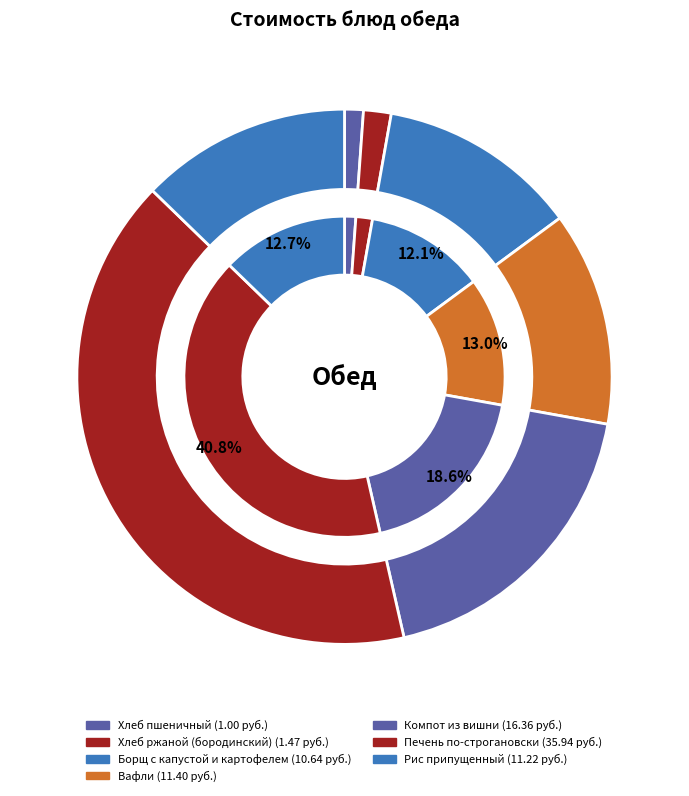

Which category has the smallest portion of the pie?

Хлеб пшеничный